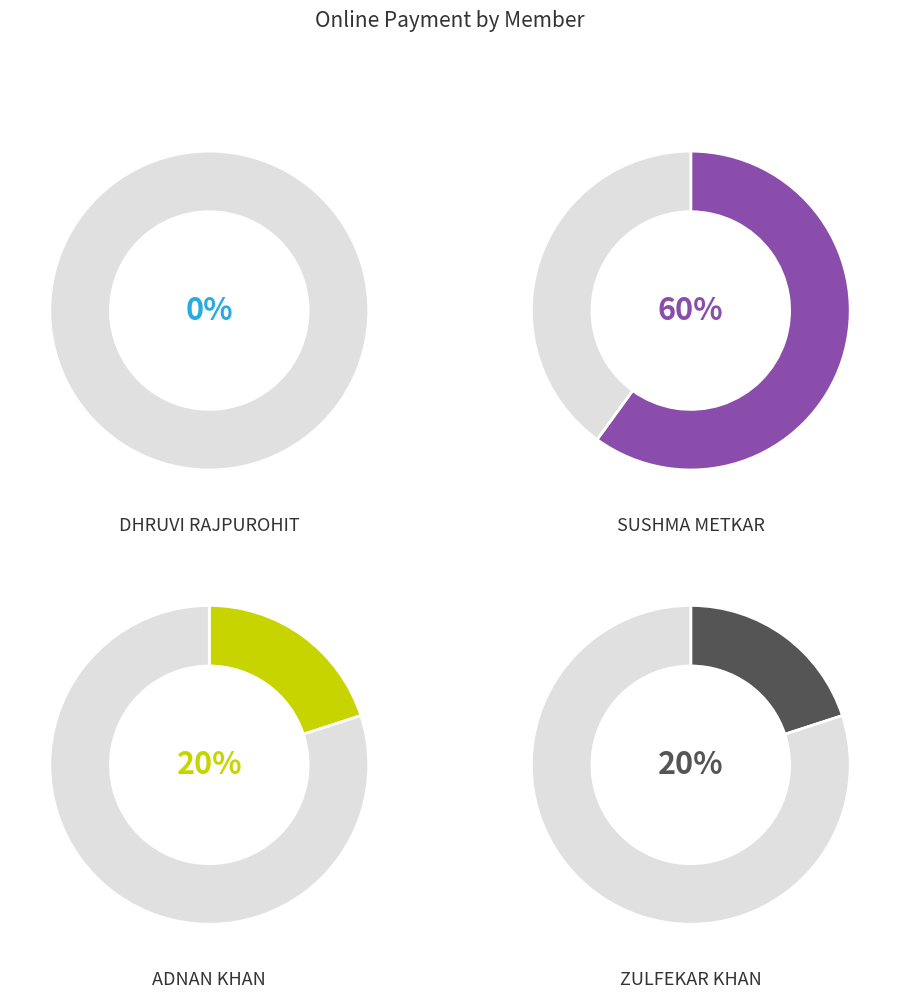

Which category has the biggest portion of the pie?

SUSHMA METKAR